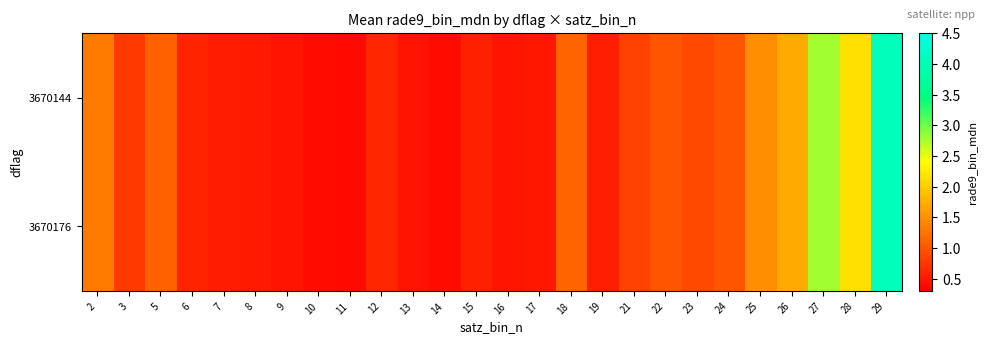

Reading right to left, what are all the values shown in this chart?

3670144: 29=4.1	28=2.1	27=2.8	26=1.7	25=1.5	24=1.0	23=0.9	22=1.0	21=0.8	19=0.6	18=1.1	17=0.5	16=0.5	15=0.6	14=0.4	13=0.5	12=0.6	11=0.4	10=0.4	9=0.5	8=0.5	7=0.5	6=0.6	5=1.1	3=0.8	2=1.3
3670176: 29=4.1	28=2.1	27=2.8	26=1.7	25=1.5	24=1.0	23=0.9	22=1.0	21=0.8	19=0.6	18=1.1	17=0.5	16=0.5	15=0.6	14=0.4	13=0.5	12=0.6	11=0.4	10=0.4	9=0.5	8=0.5	7=0.5	6=0.6	5=1.1	3=0.8	2=1.3